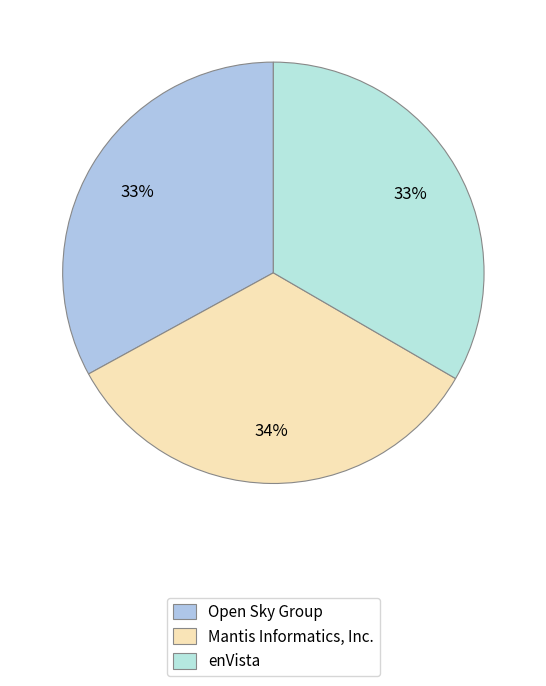

What percentage is the Open Sky Group slice, to the nearest percent?

33%